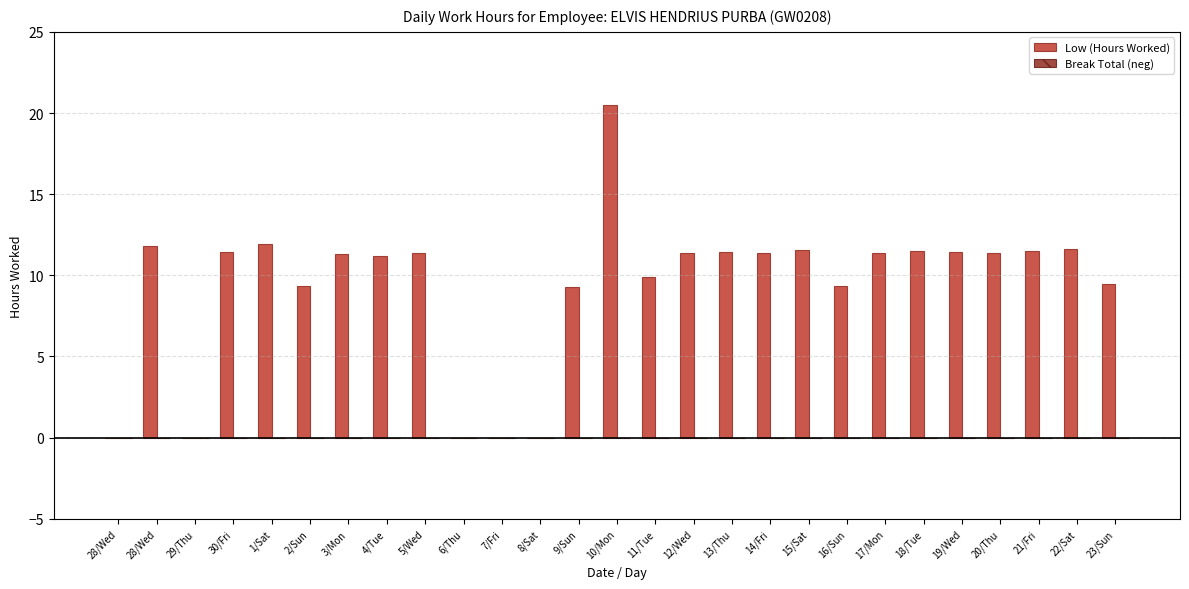

How many series are shown in this chart?

1